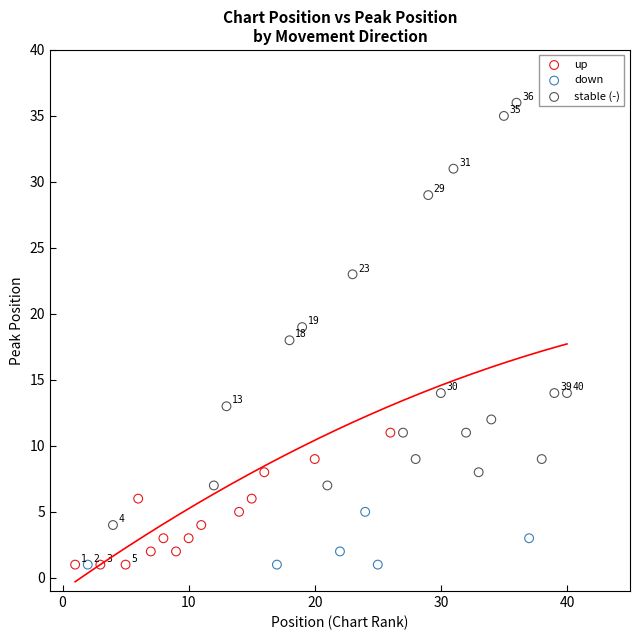

Which series contains the highest Y value?

stable (-)